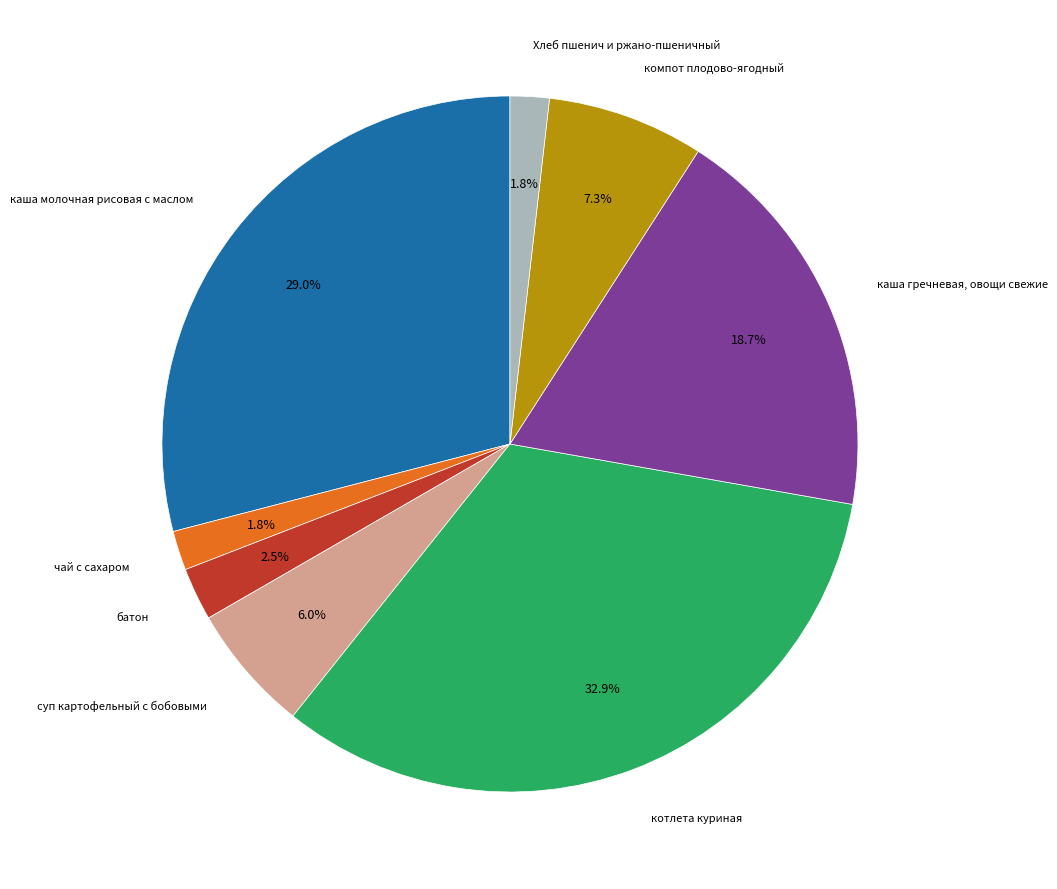

Which has a higher value, каша молочная рисовая с маслом or суп картофельный с бобовыми?

каша молочная рисовая с маслом